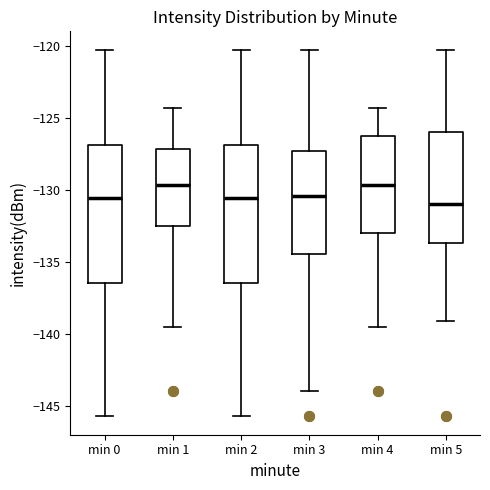

Reading left to right, transcribe this box plot: for each box, give where its median line is, the range the box spans, and where its two whiskers end, as read against the y-axis. The values are not printed on the chart, so give them approximately, as read against the axis.

min 0: median -130.5, box -136.5 to -127.0, whiskers -145.5 to -120.5
min 1: median -129.5, box -132.5 to -127.0, whiskers -139.5 to -124.5
min 2: median -130.5, box -136.5 to -127.0, whiskers -145.5 to -120.5
min 3: median -130.5, box -134.5 to -127.5, whiskers -144.0 to -120.5
min 4: median -129.5, box -133.0 to -126.5, whiskers -139.5 to -124.5
min 5: median -131.0, box -133.5 to -126.0, whiskers -139.0 to -120.5